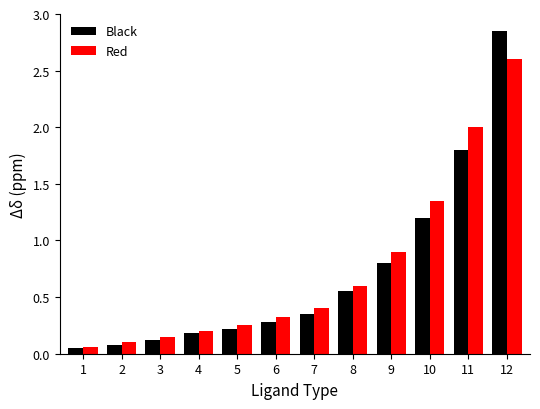

What is the sum of all Black values?

8.5